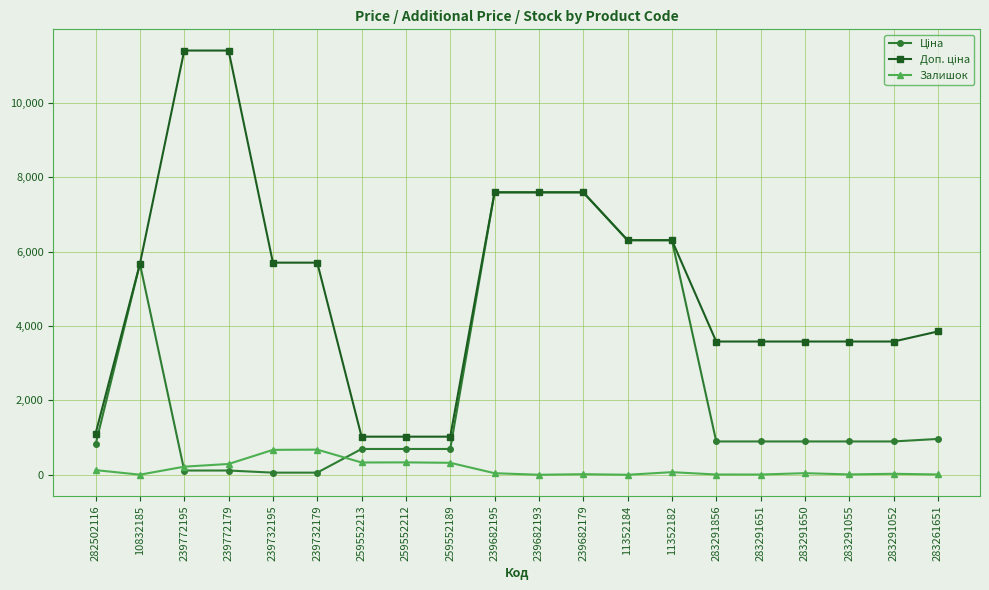

What position from the right is 239772195?

18